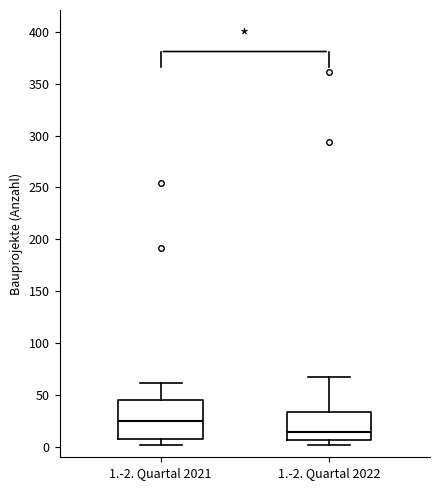

Reading left to right, transcribe this box plot: for each box, give where its median line is, the range the box spans, and where its two whiskers end, as read against the y-axis. The values are not printed on the chart, so give them approximately, as read against the axis.

1.-2. Quartal 2021: median 25, box 10 to 45, whiskers 0 to 60
1.-2. Quartal 2022: median 15, box 5 to 35, whiskers 0 to 65